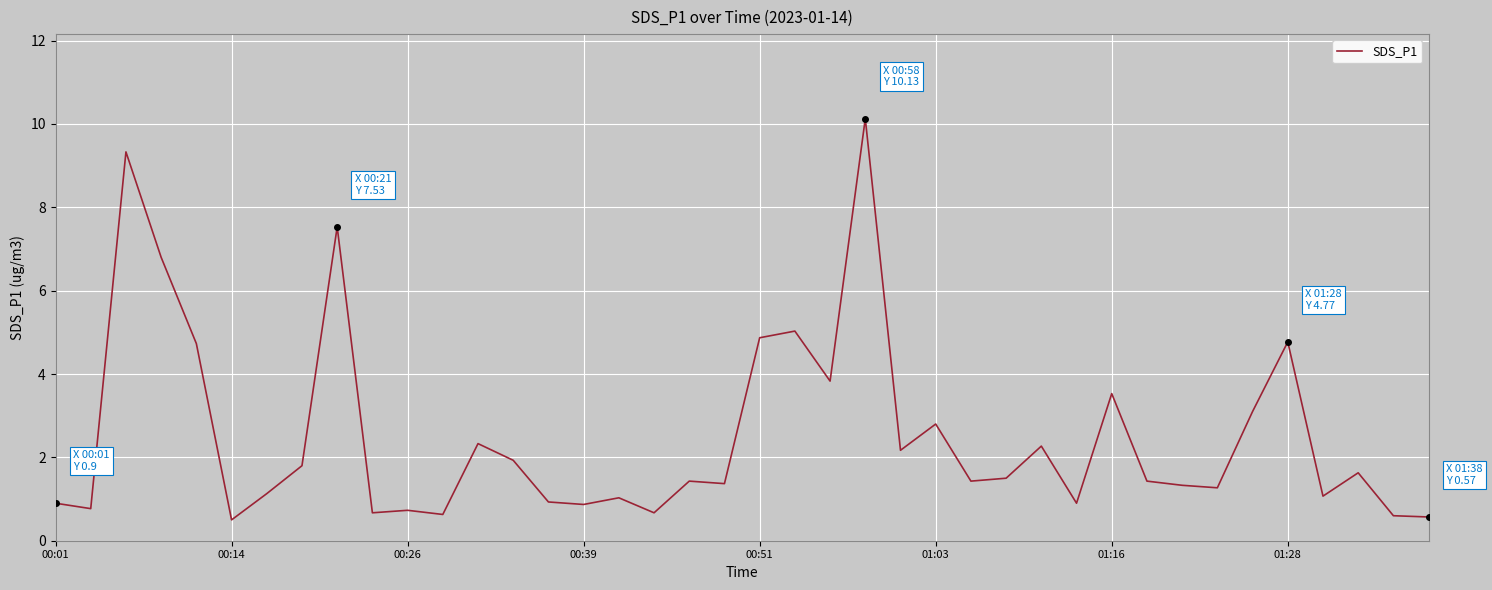

True or false: there are more than 2 points higher than both neighbors.

True